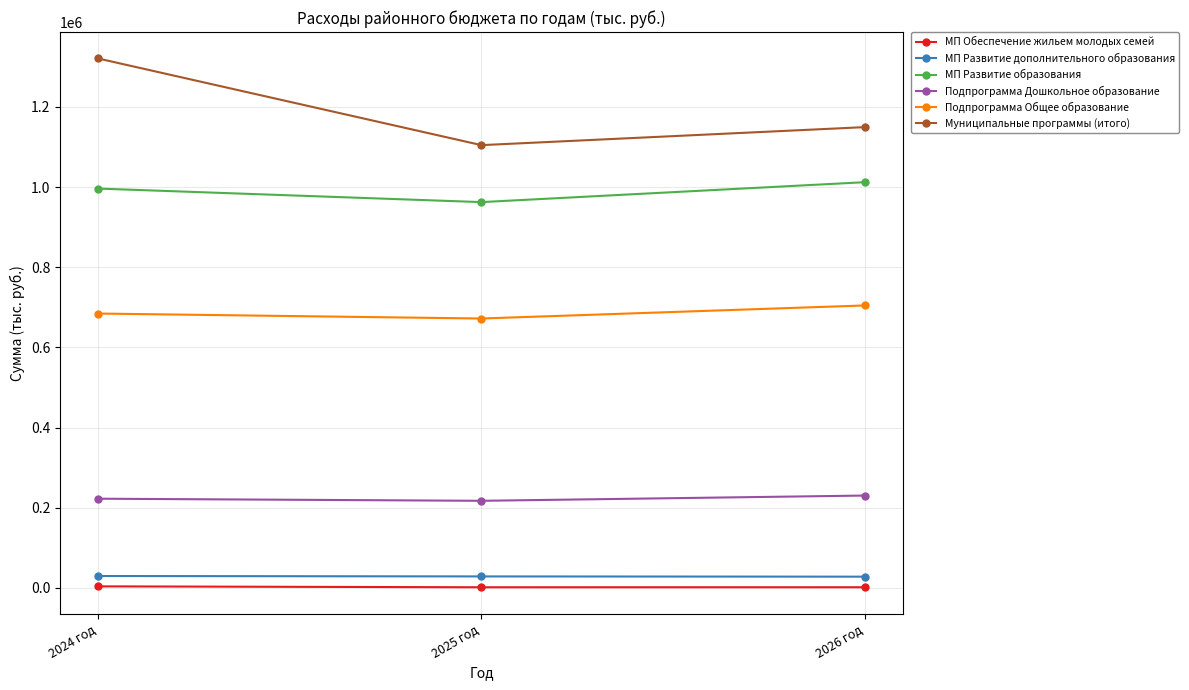

What is the spread (max minus min) of values at 2025 год?

1103201.7